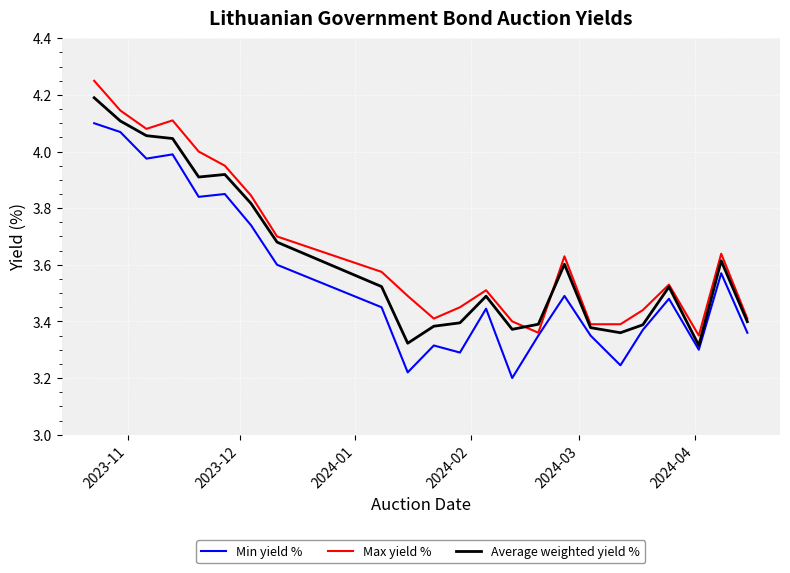

What are all the series names shown in the legend?

Min yield %, Max yield %, Average weighted yield %